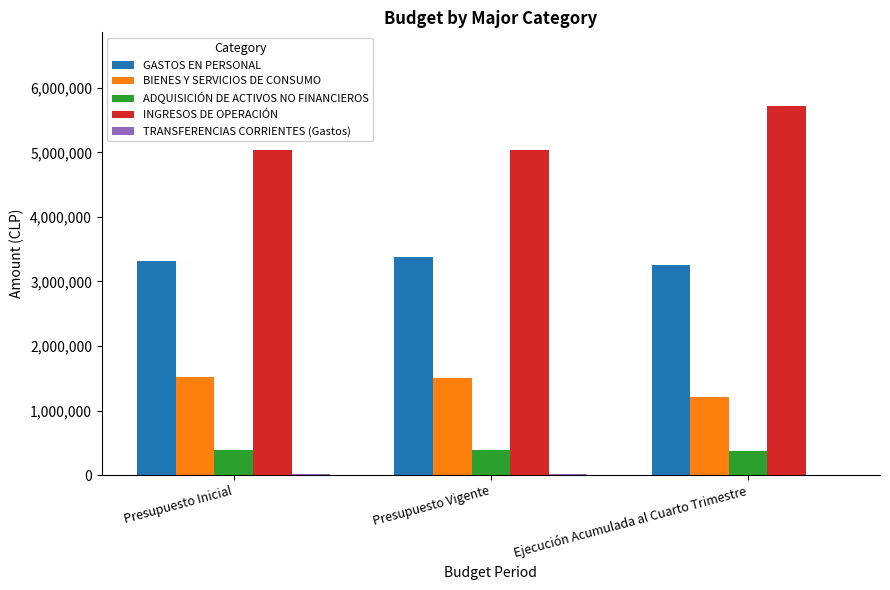

Is the value of INGRESOS DE OPERACIÓN at Ejecución Acumulada al Cuarto Trimestre greater than the value of ADQUISICIÓN DE ACTIVOS NO FINANCIEROS at Presupuesto Vigente?

Yes